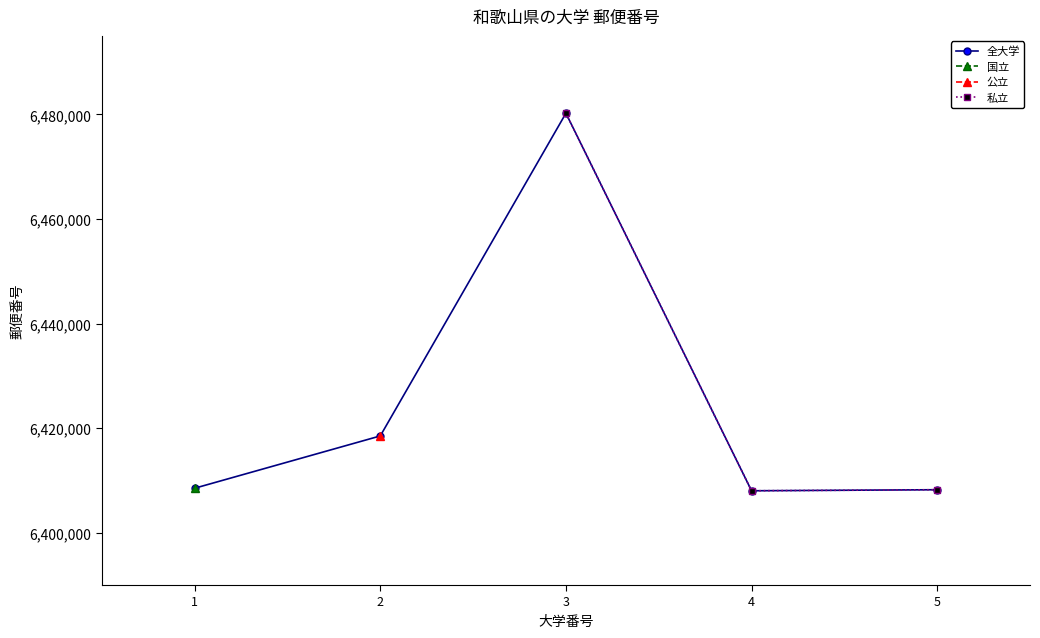

Which category has the highest value across all series?

3